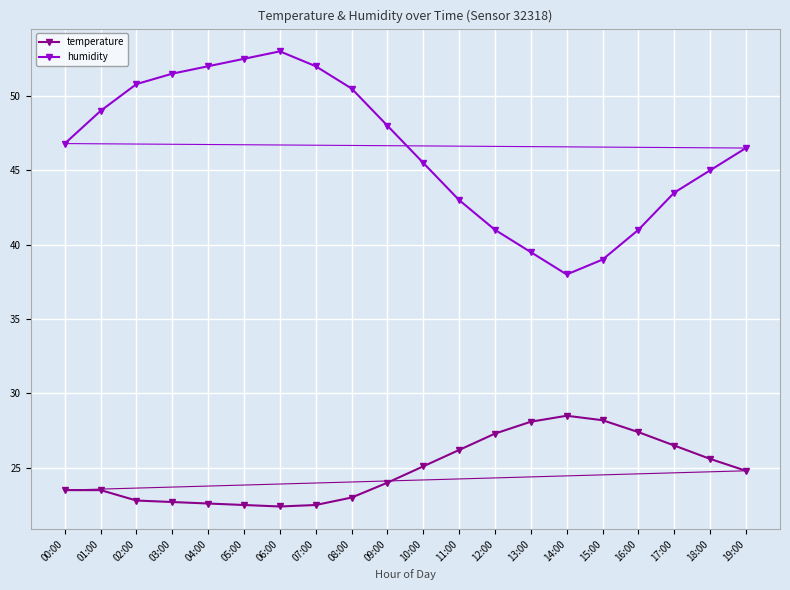

How many interior local peaks does the humidity series have?

1